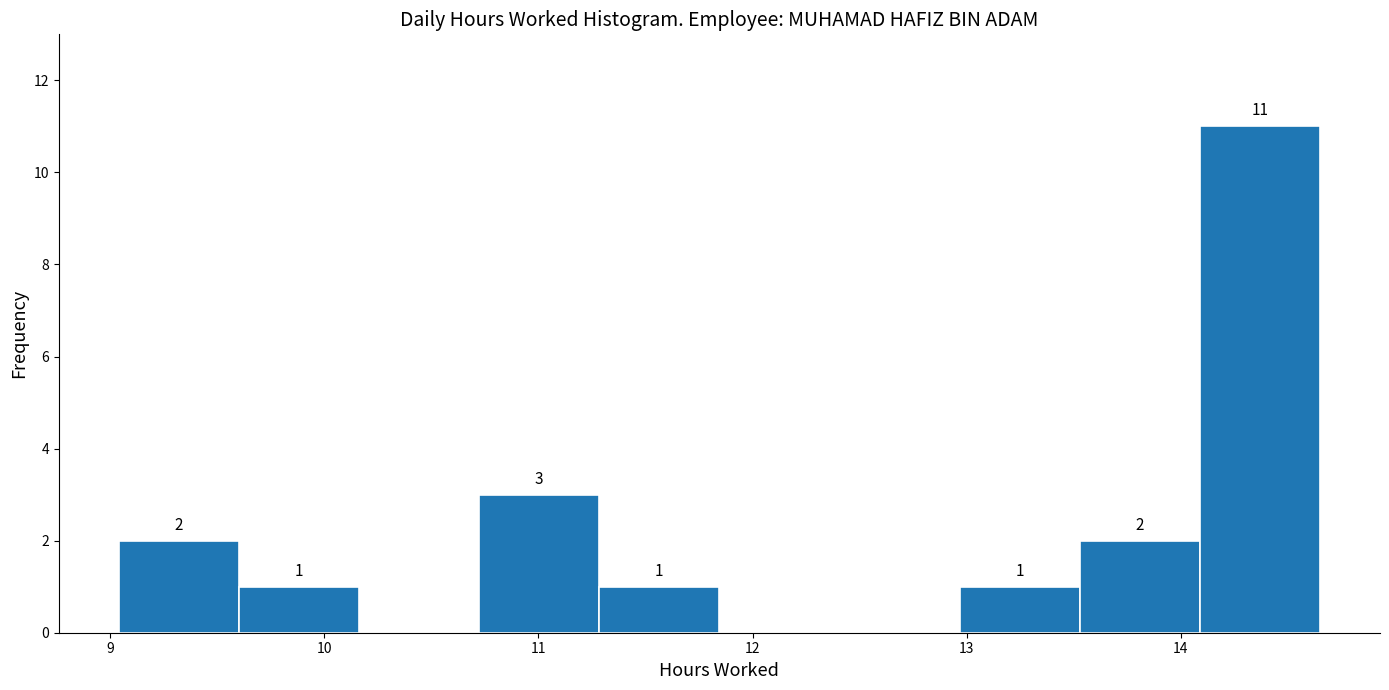

Which range on the x-axis has the tallest bar?

14.1 to 14.7